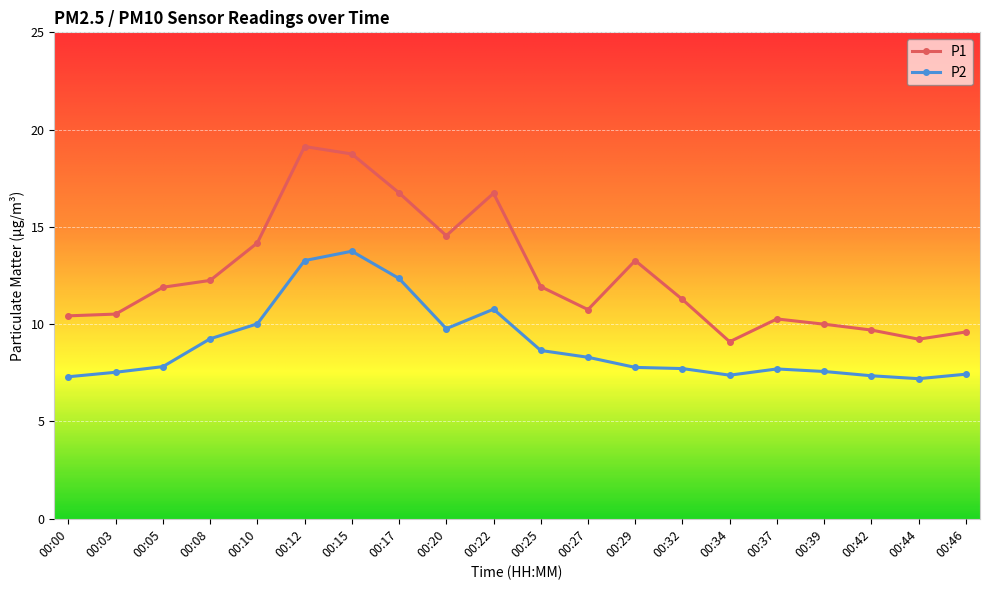

Rank the series by their maximum value, from highest to lowest.

P1, P2